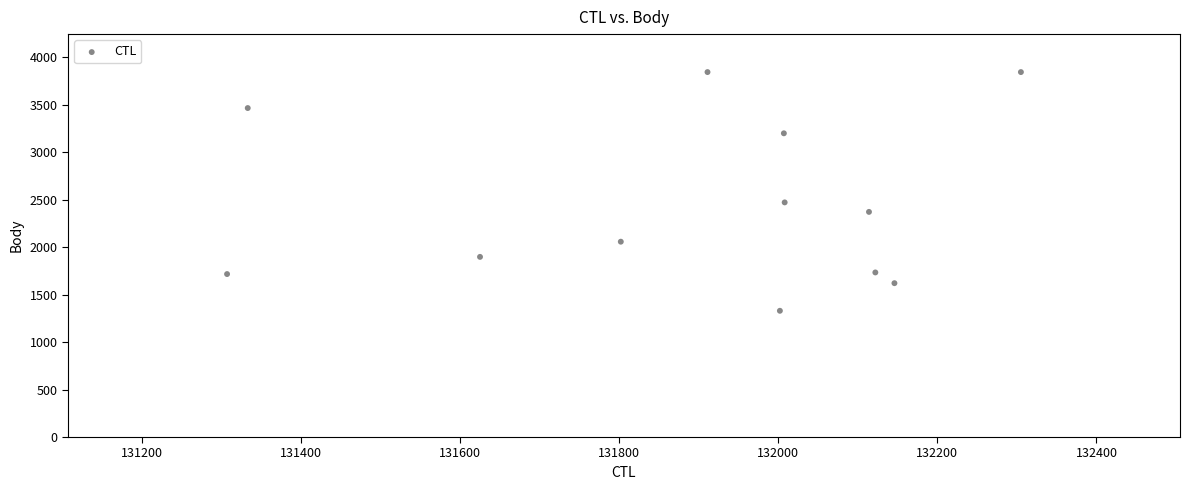

What Y value in the scatter plot is closest to 2587?

2472